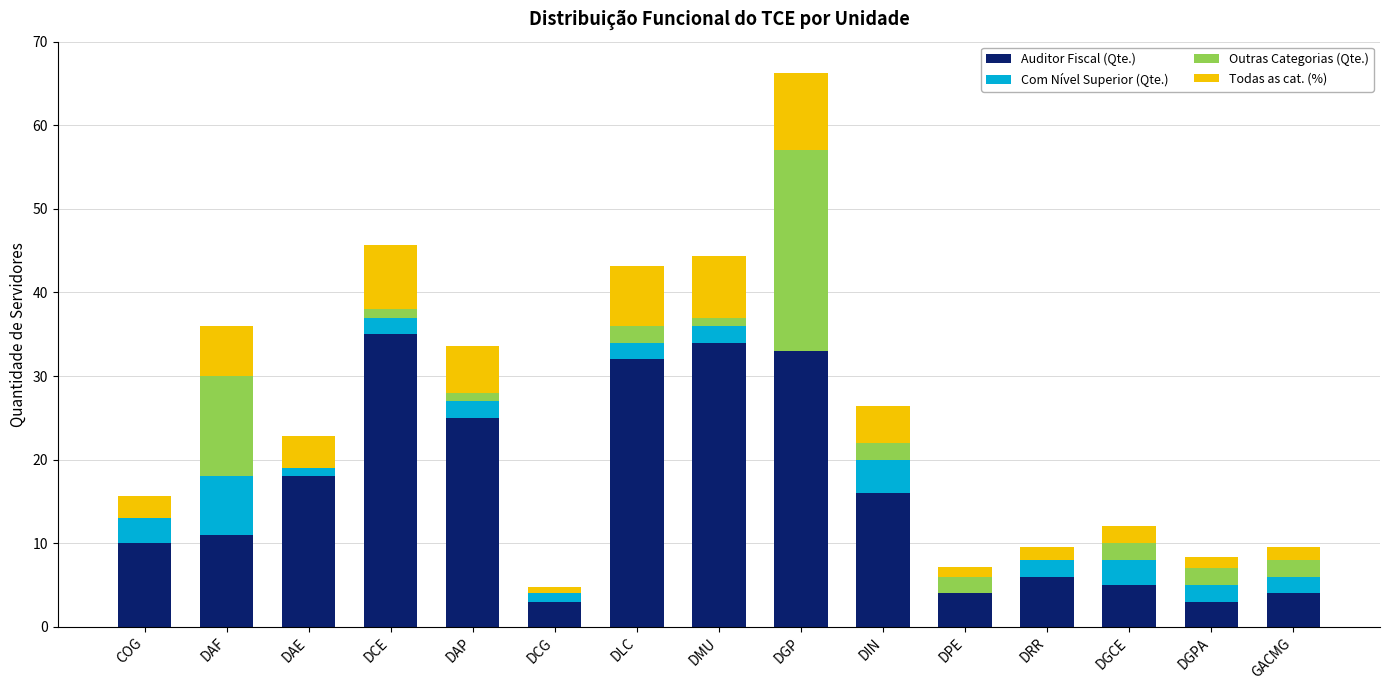

What is the highest value of the Auditor Fiscal (Qte.) series?

35.0